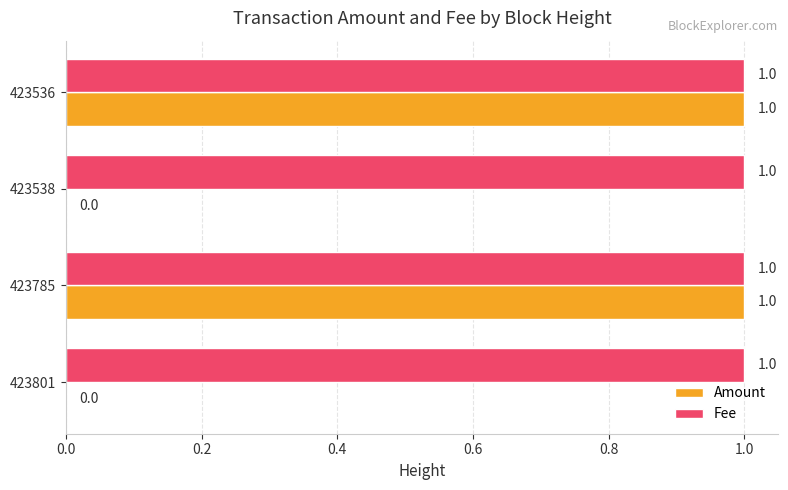

Between 423801 and 423536, which series saw the biggest shift?

Amount